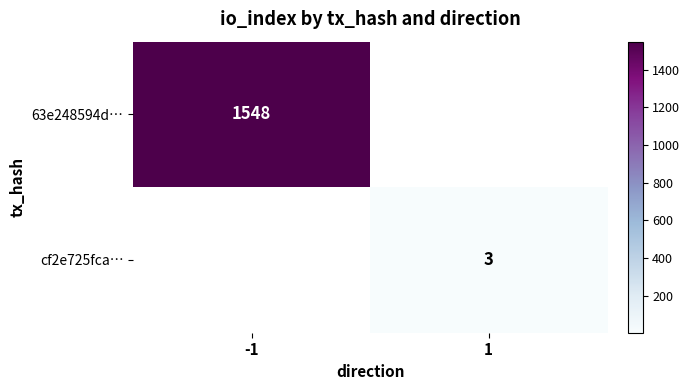

True or false: 63e248594d… has a value of 1079 at -1.

False